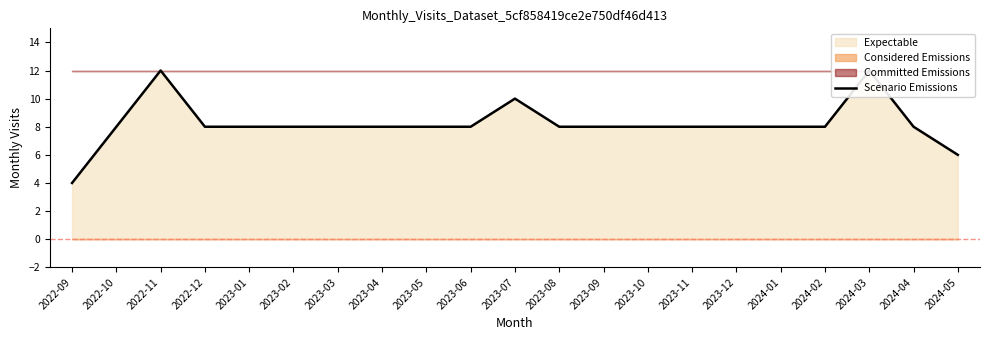

Which category has the highest value across all series?

2022-11